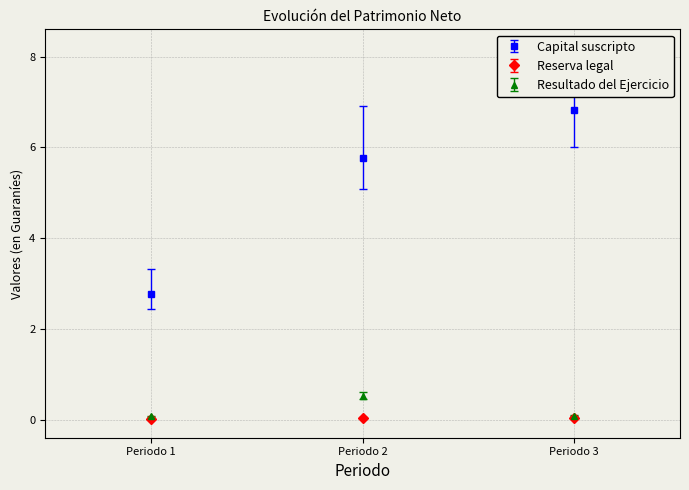

Which series has the largest range (max minus min)?

Capital suscripto